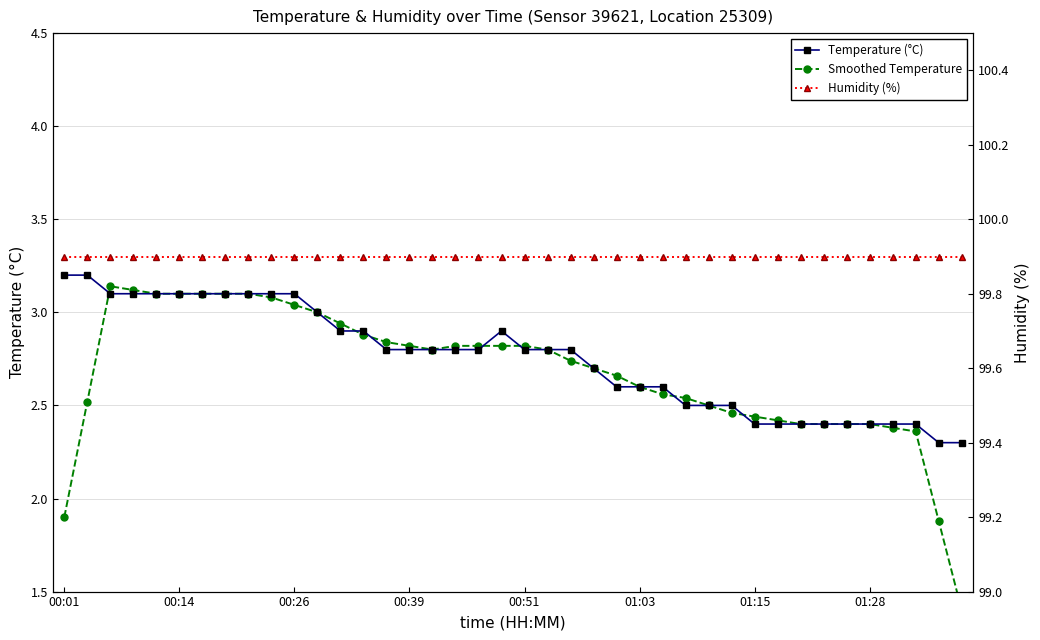

What is the lowest value of the Temperature (°C) series?

2.3